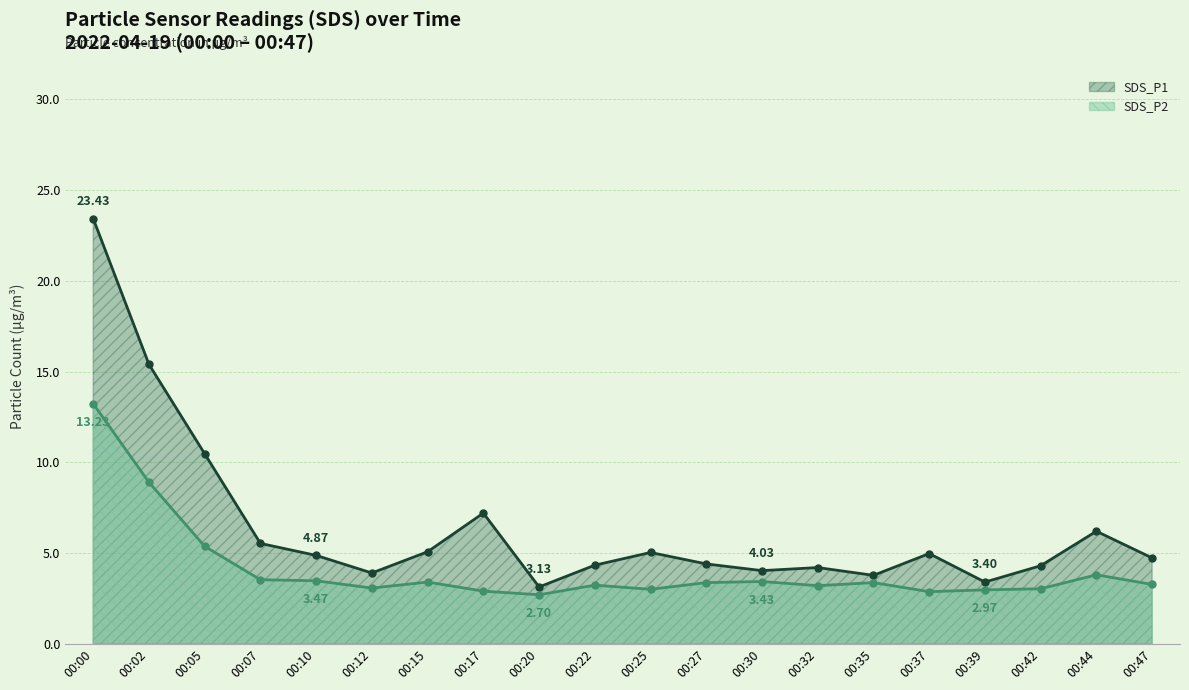

At which label does SDS_P2 reach its peak?

00:00